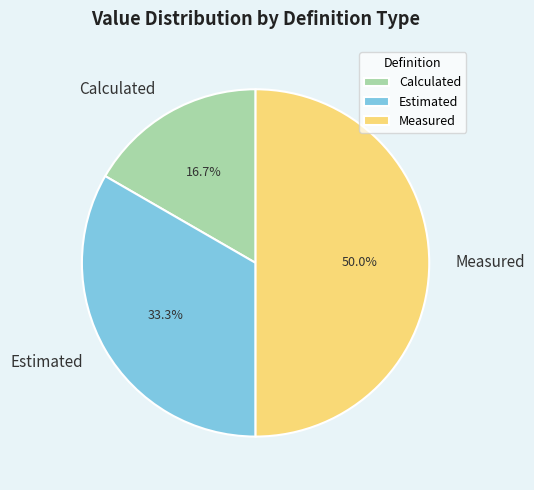

How many slices are in this pie chart?

3